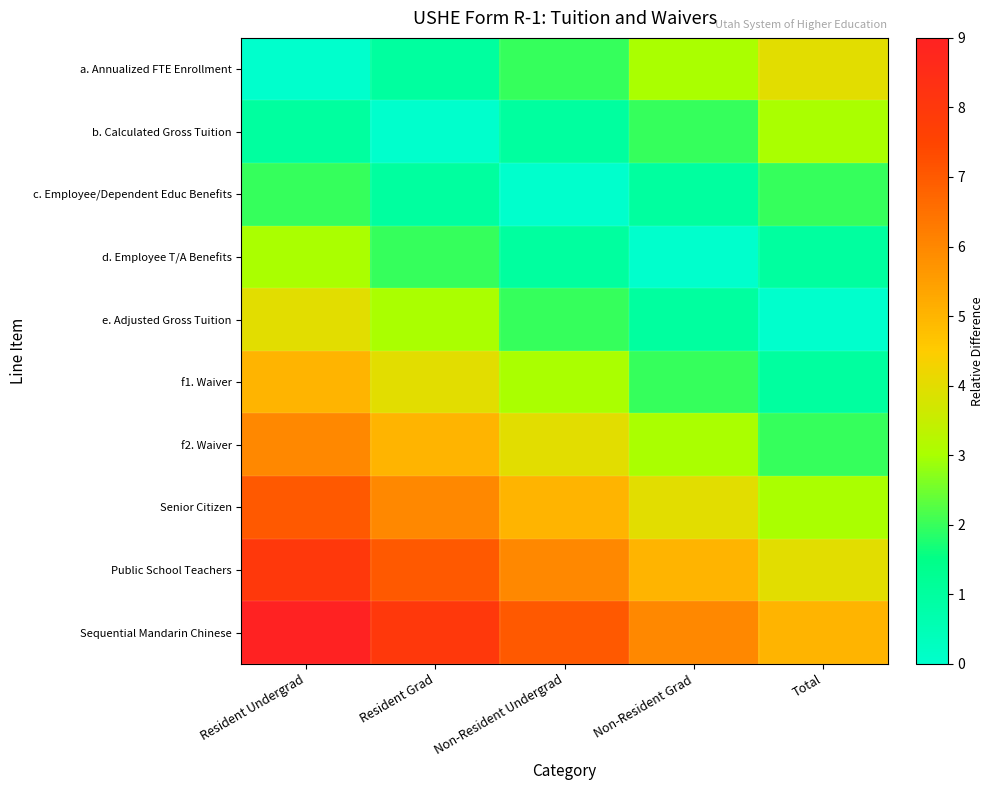

Which series has the largest range (max minus min)?

a. Annualized FTE Enrollment